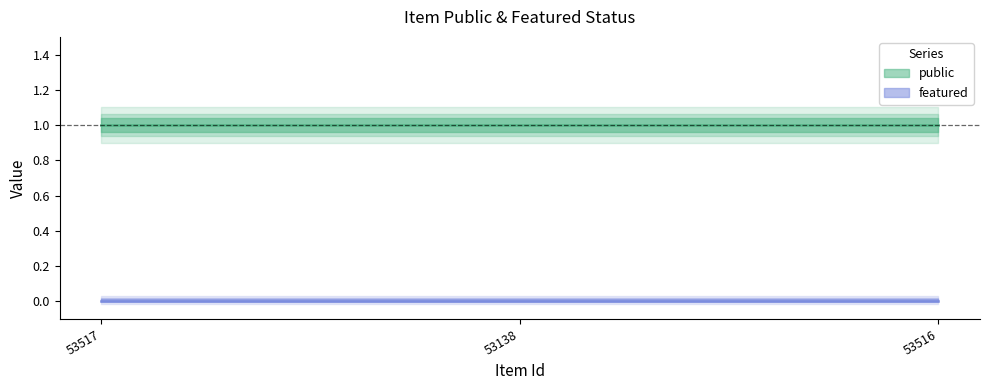

True or false: public has a value of 1 at 53516.

True